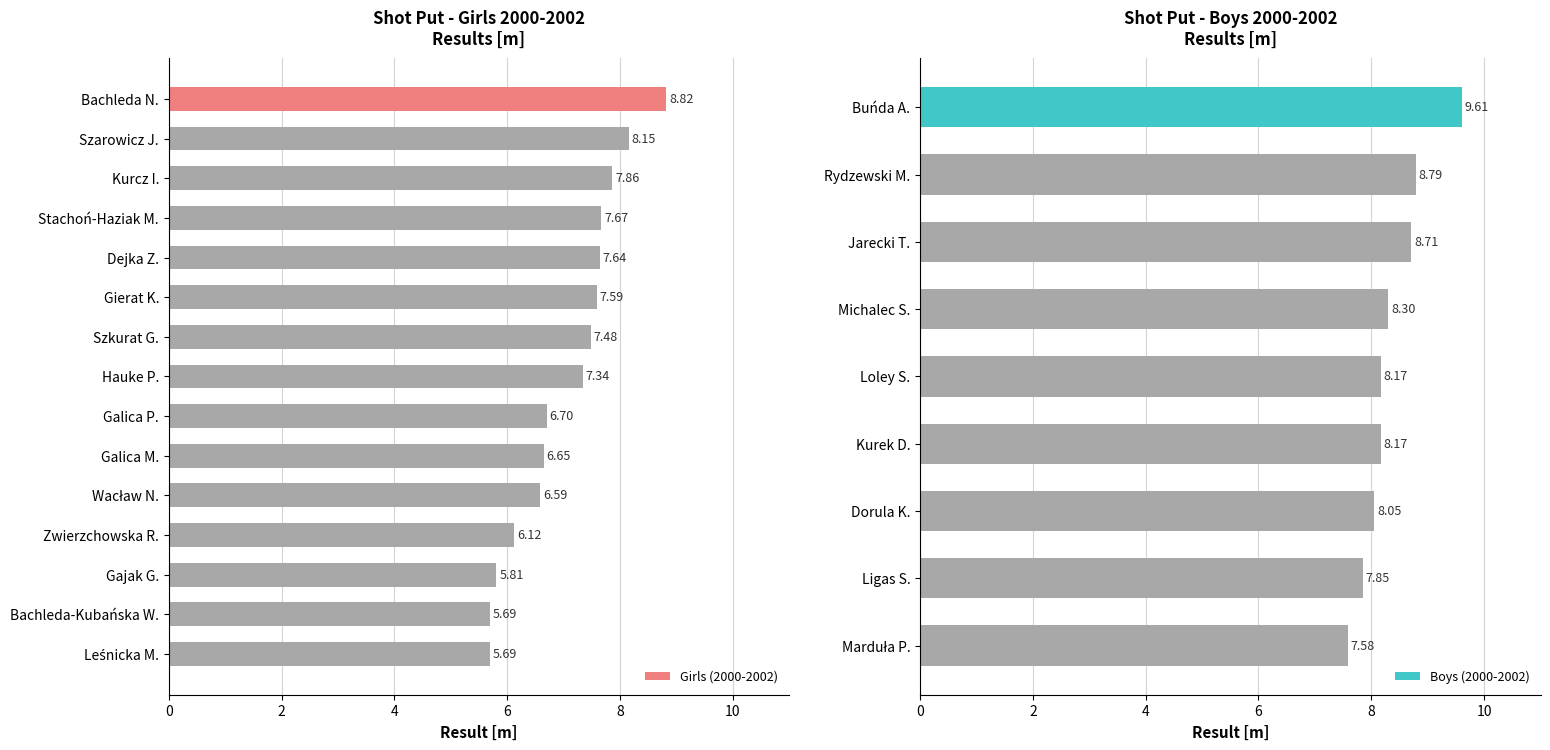

What is the difference between the second highest and minimum values?

2.5